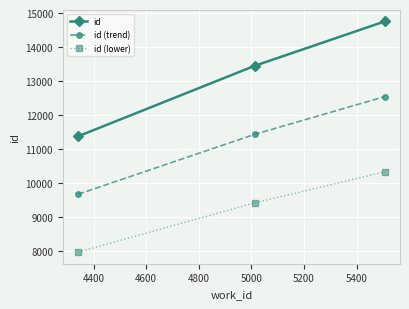

Does the chart display data point markers on the line(s)?

Yes